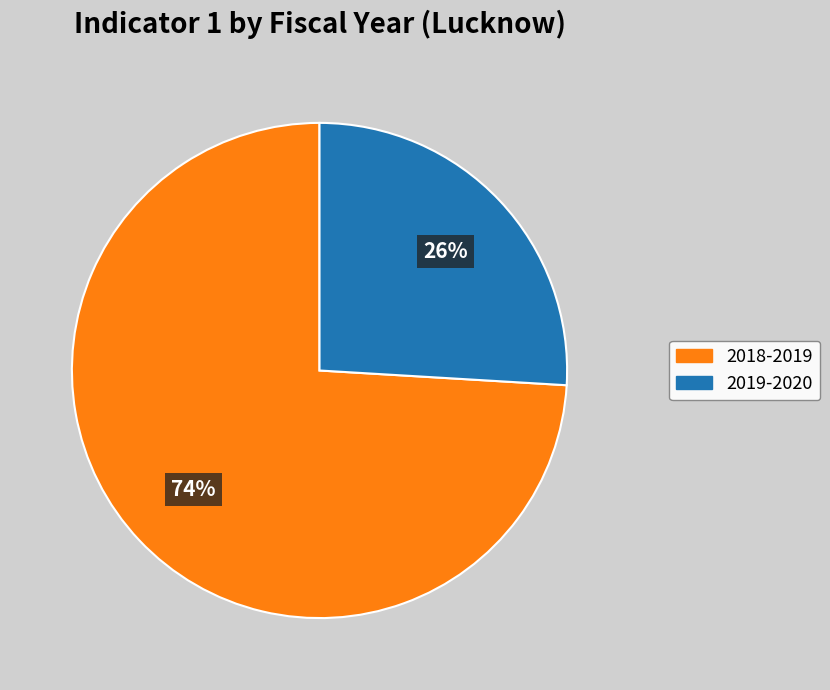

Approximately how many times larger is the value at 2019-2020 compared to 2018-2019?

0.4